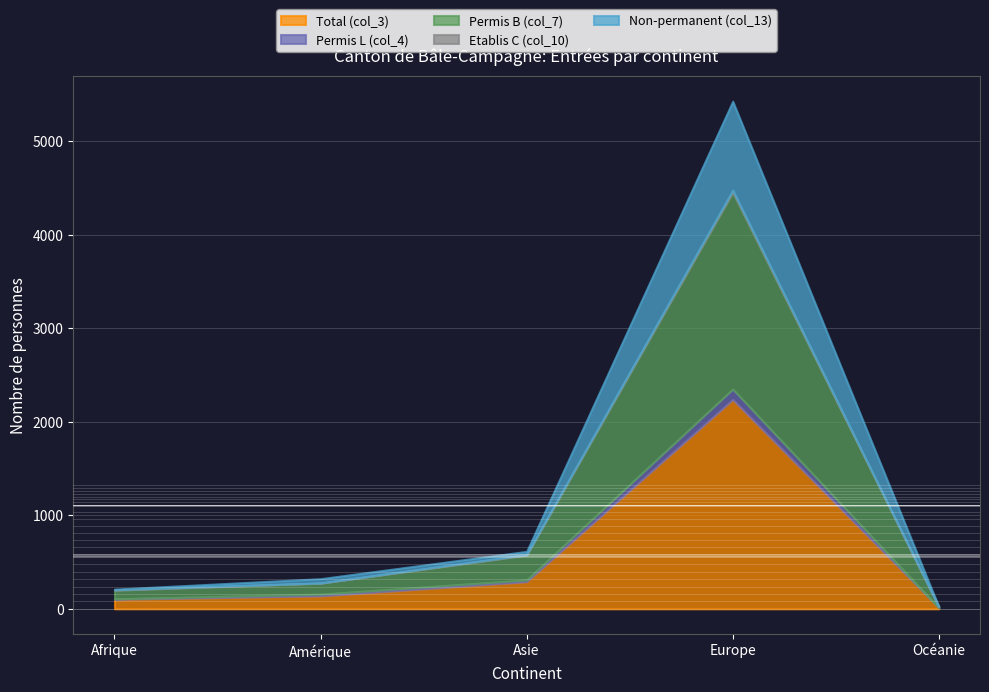

True or false: Permis B (col_7) and Permis L (col_4) intersect in this chart.

False